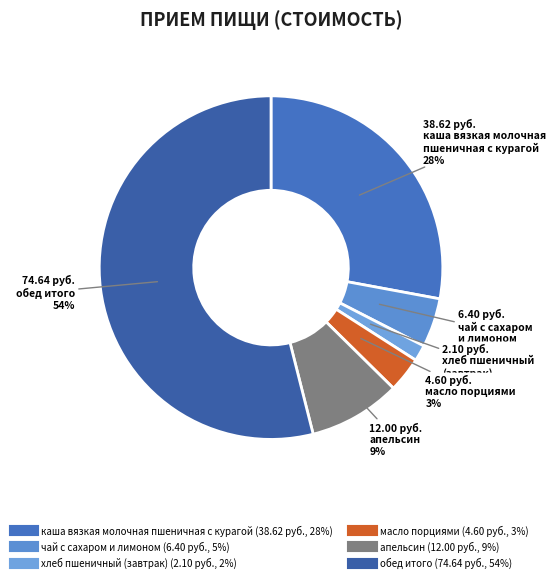

Count the number of slices in the pie.

6